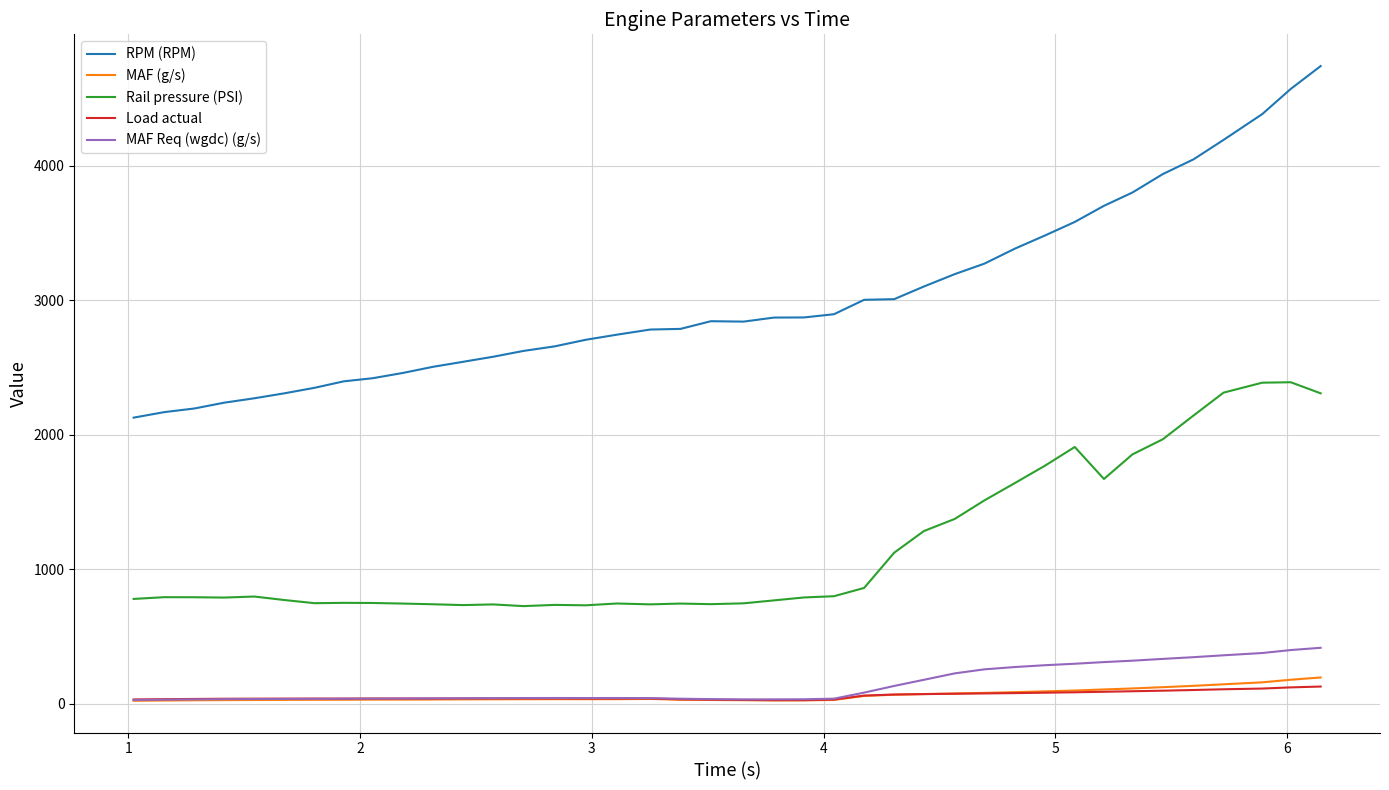

Which series has the largest range (max minus min)?

RPM (RPM)